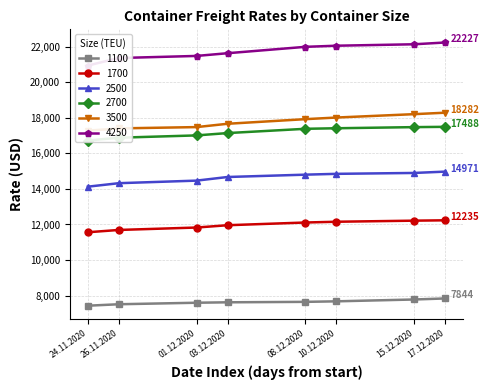

Rank the categories by 4250 value from highest to lowest.

17.12.2020, 15.12.2020, 10.12.2020, 08.12.2020, 03.12.2020, 01.12.2020, 26.11.2020, 24.11.2020